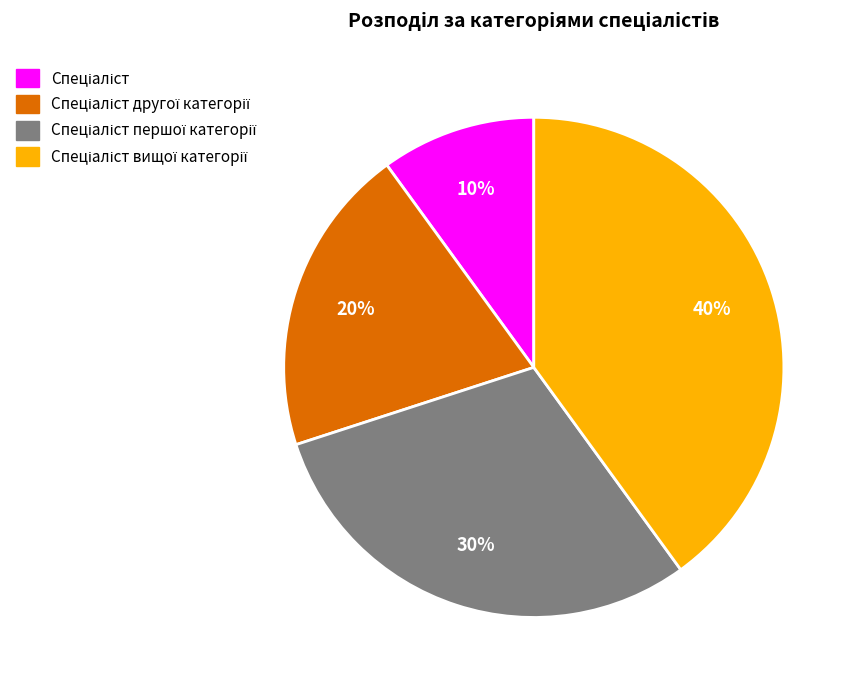

To the nearest percent, what is the average slice percentage?

25%